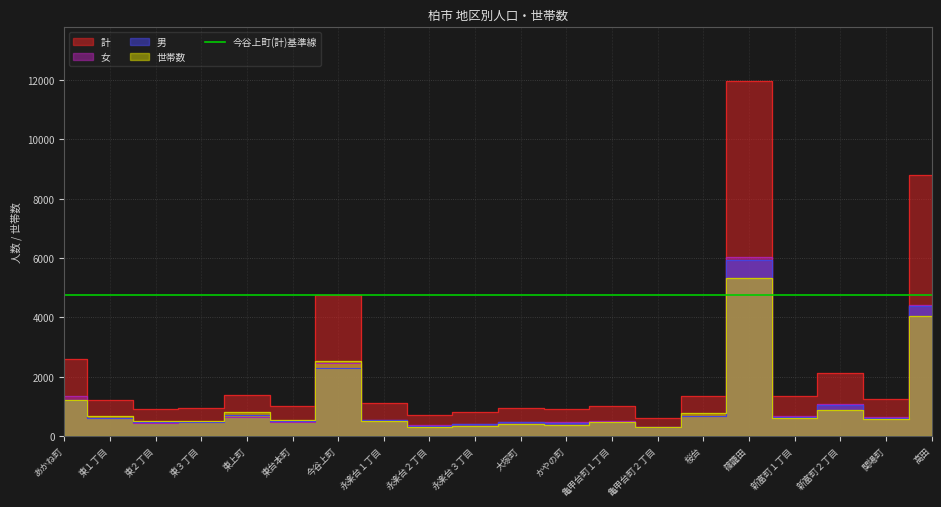

What is the minimum value for 男?

304